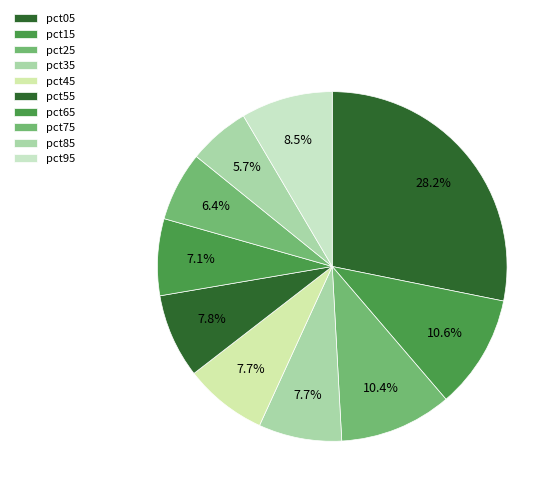

To the nearest percent, what is the combined percentage of pct65 and pct25?

18%